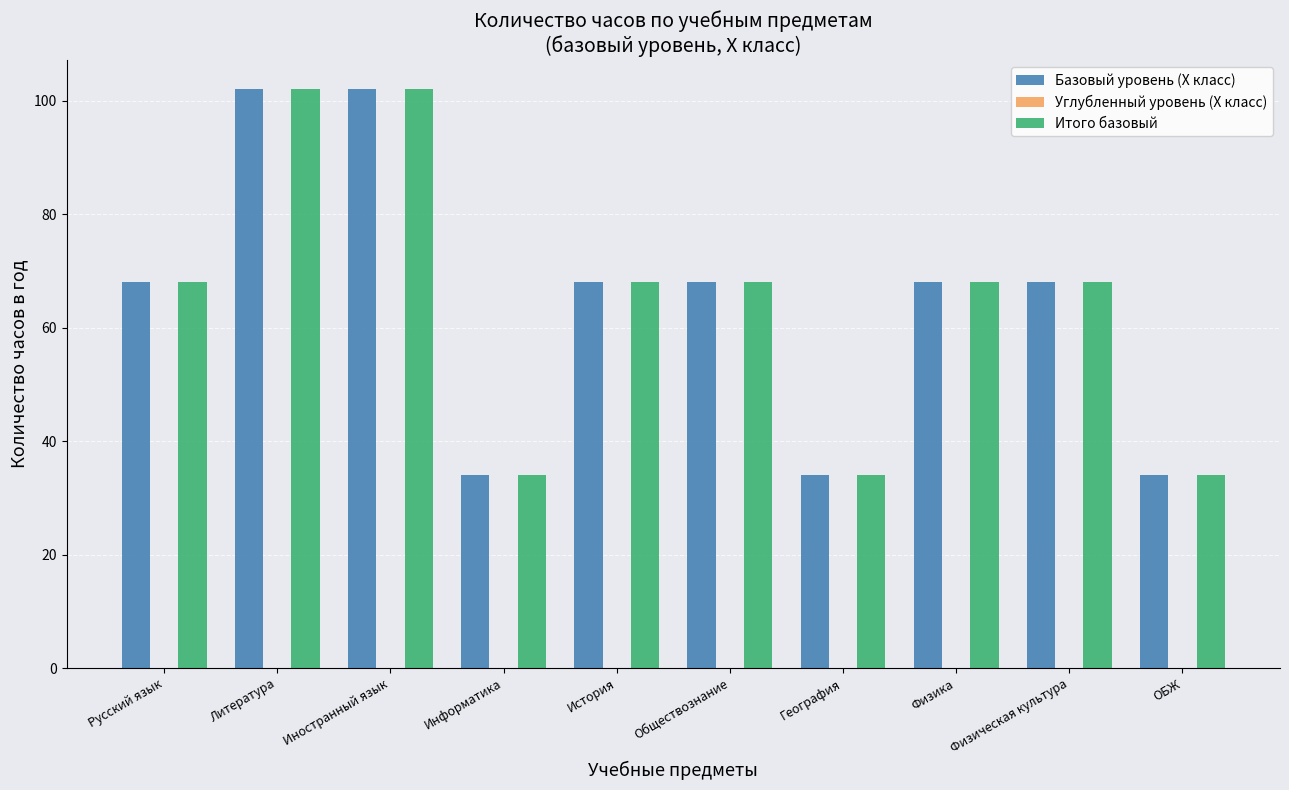

Count the number of data series in this chart.

2